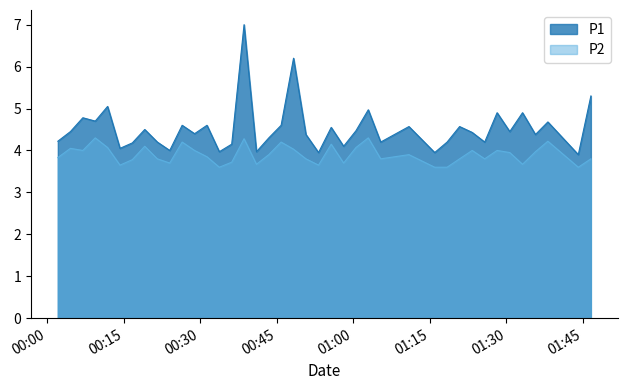

How many lines are shown in the chart?

2